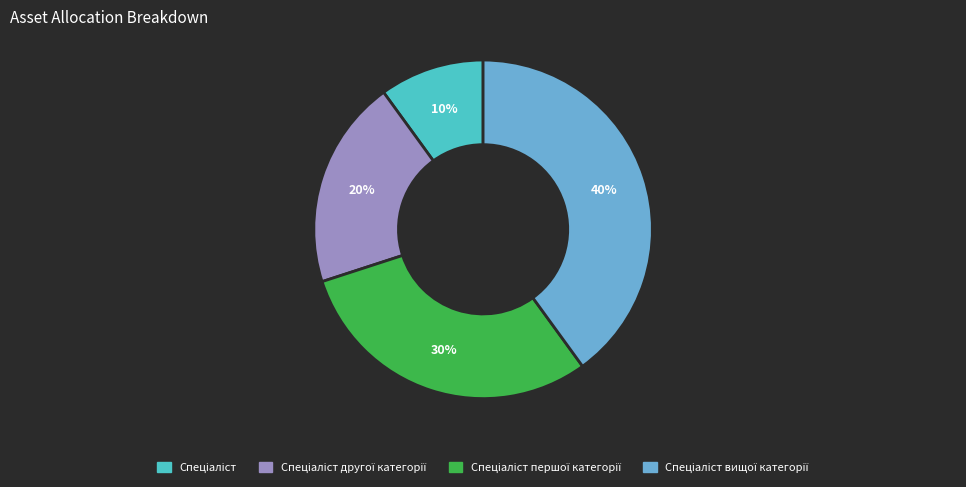

To the nearest percent, what is the average slice percentage?

25%